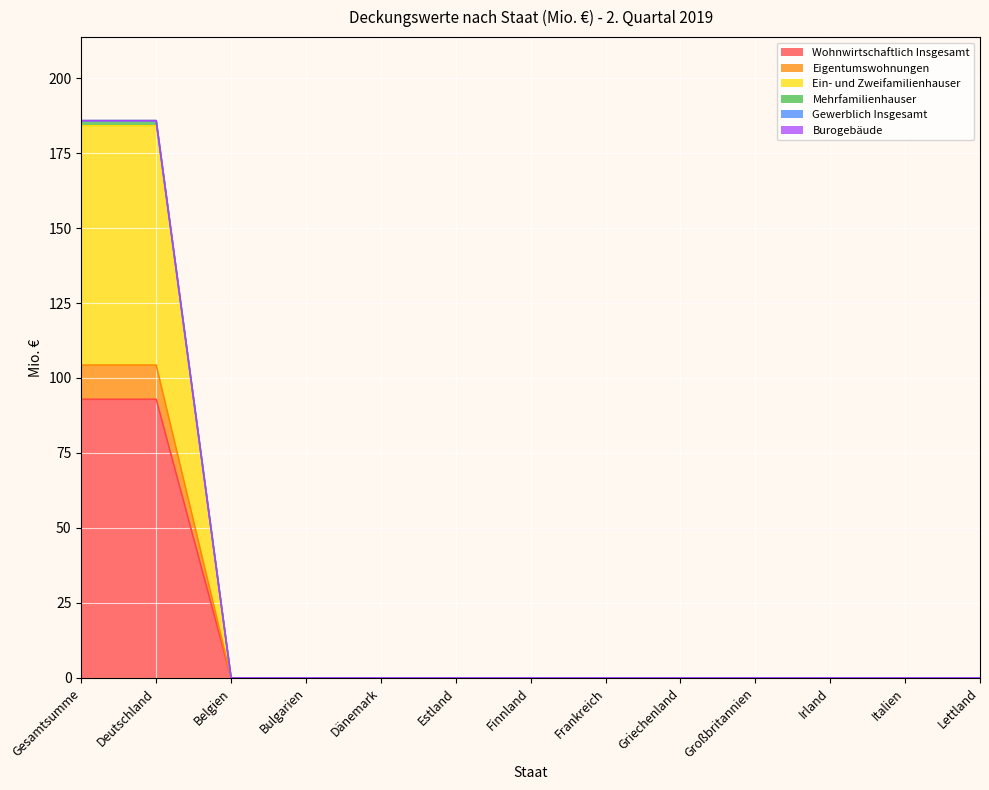

What is the highest value of the Wohnwirtschaftlich Insgesamt series?

92.9